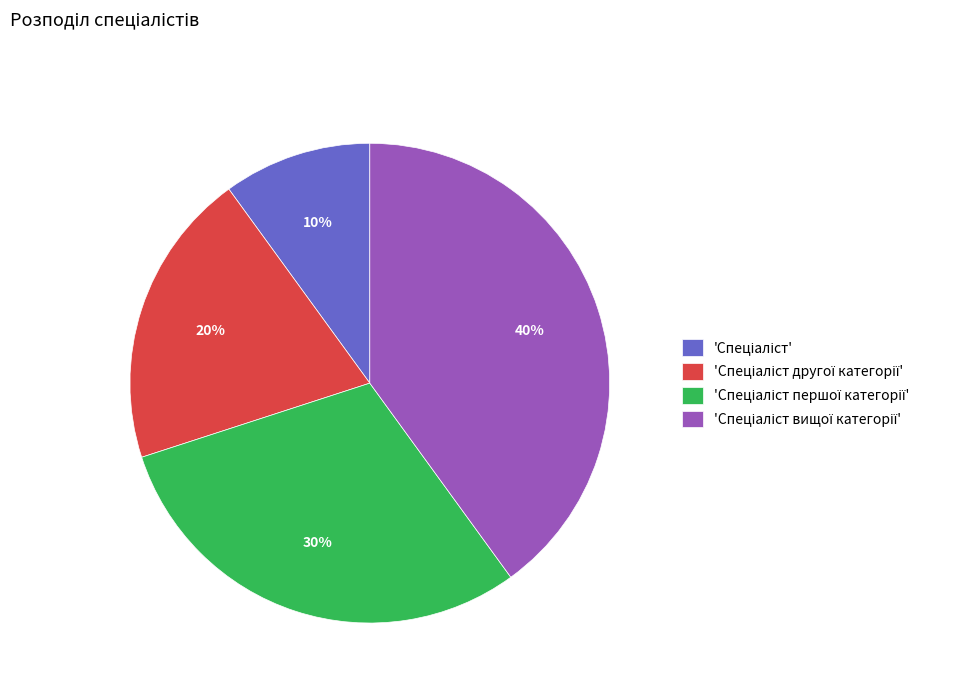

To the nearest percent, what is the average slice percentage?

25%